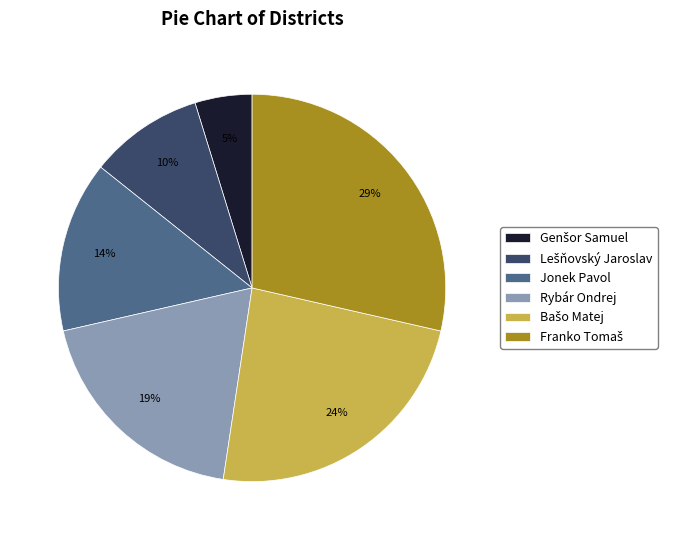

To the nearest percent, what portion does Jonek Pavol represent?

14%